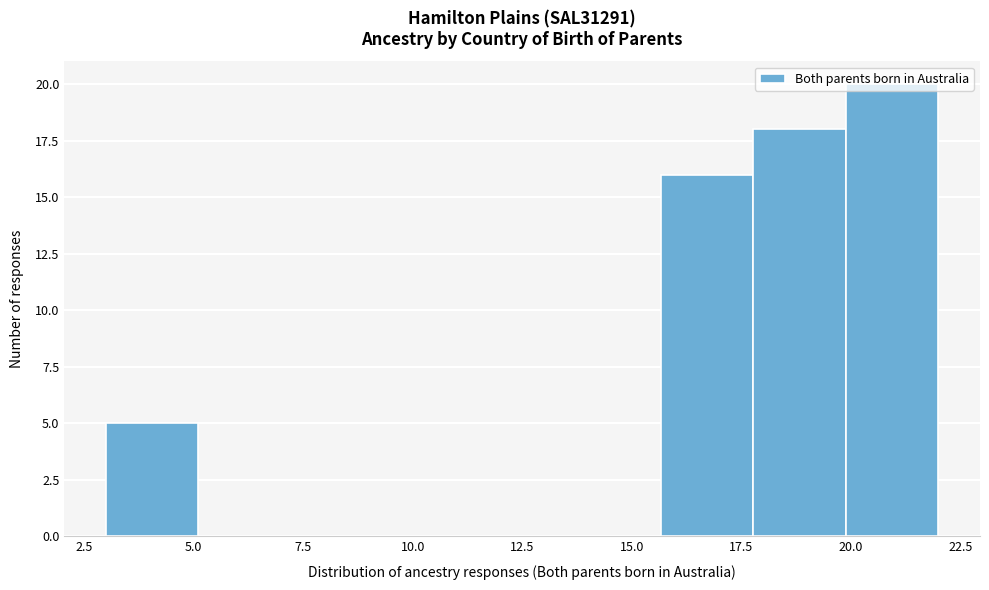

How tall is the bar that spans 20.0 to 22.0 on the x-axis? Neither the bar edges nor the heights are printed on the chart, so give them approximately, as read against the axes.

20